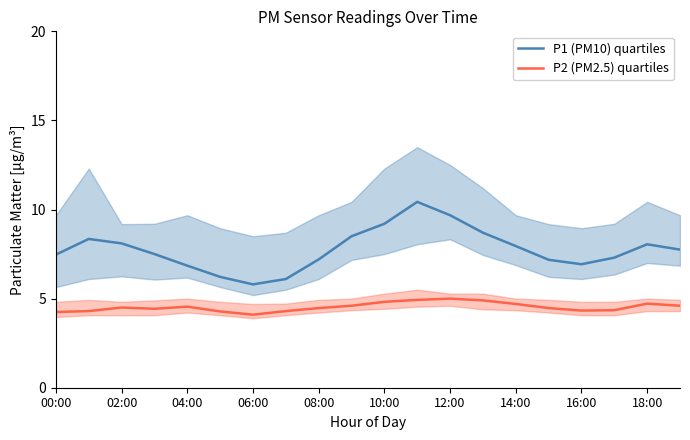

What is the minimum value shown in the chart?

4.1